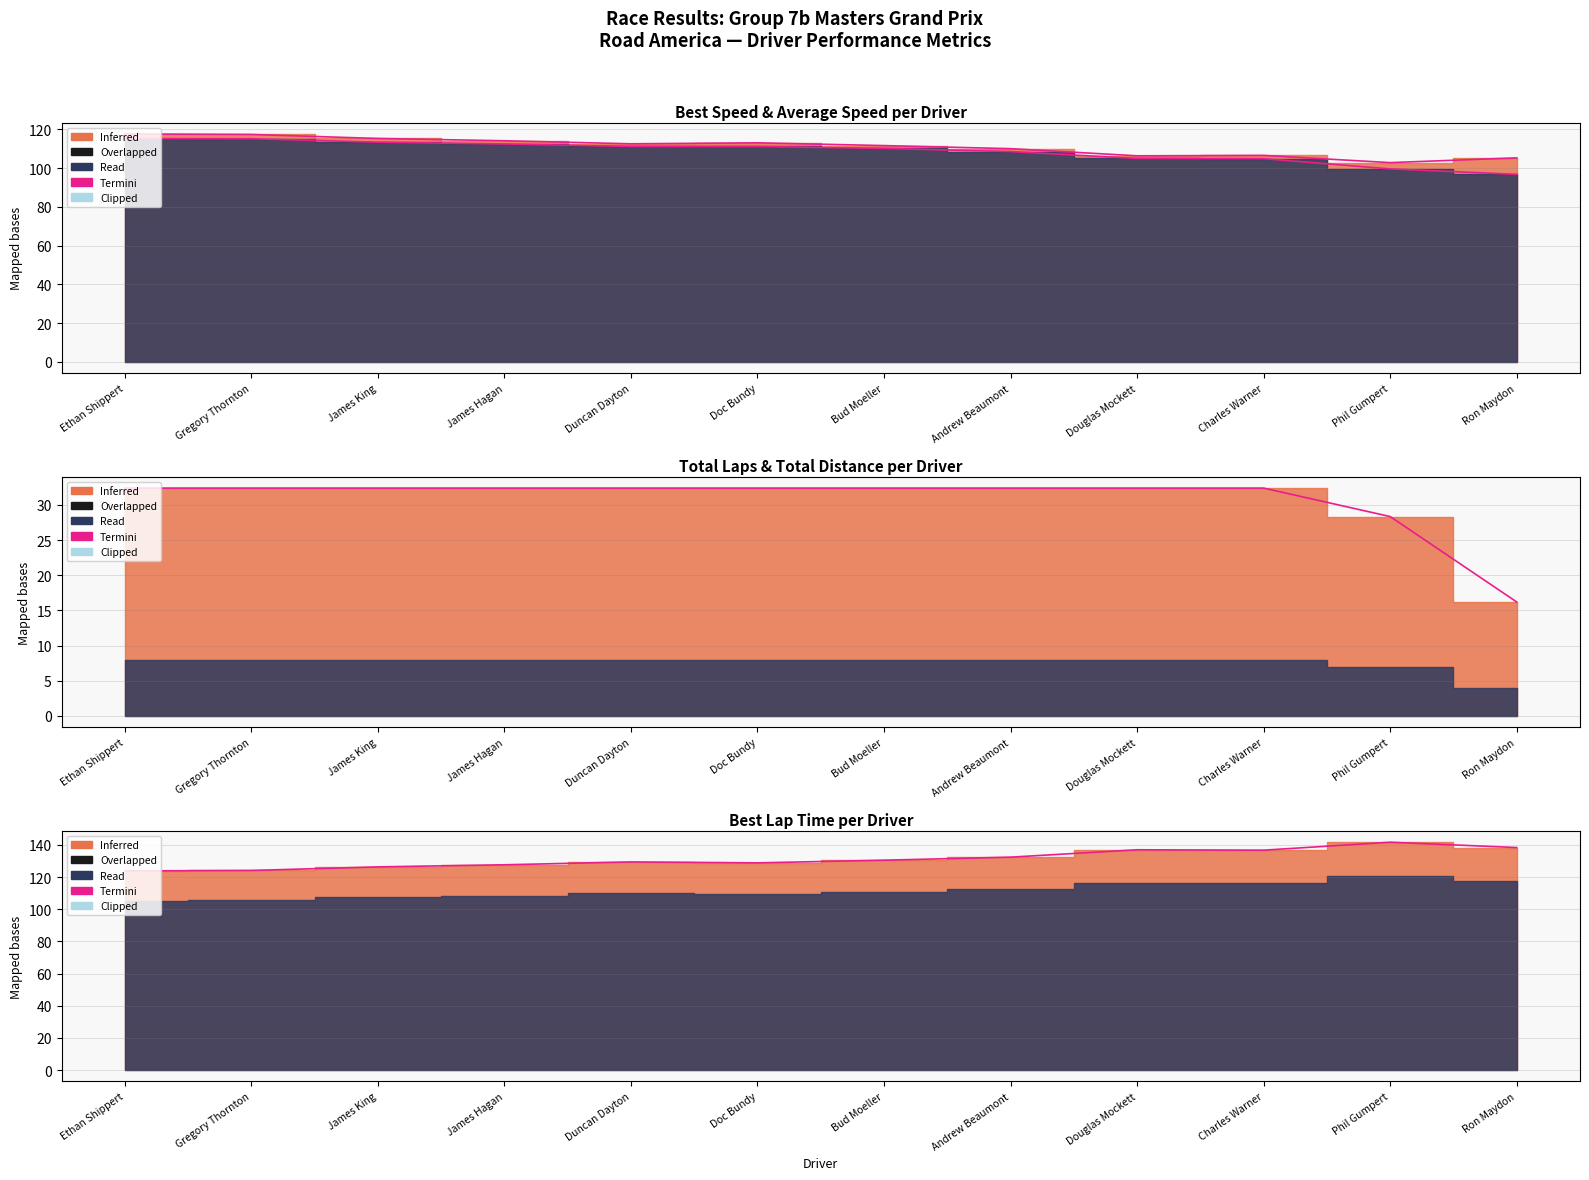

Read the Termini value at Charles Warner.

136.8